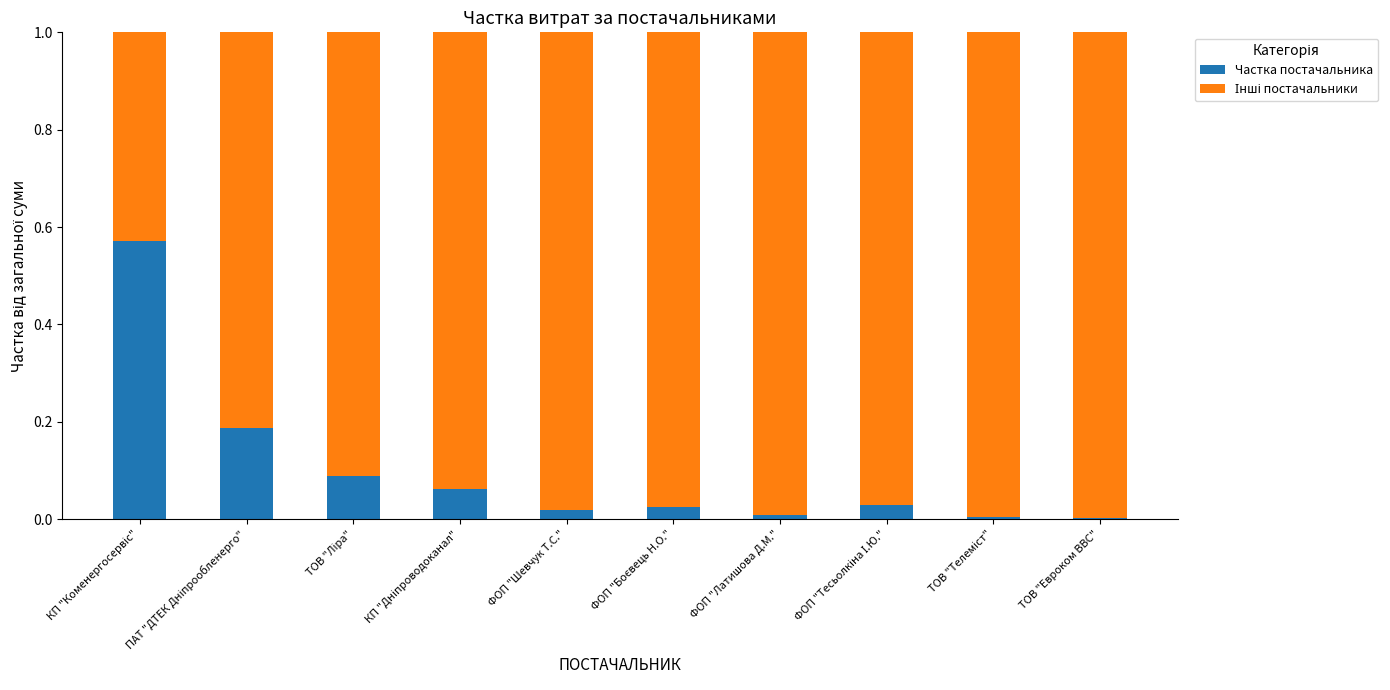

How many categories are shown in the chart?

10